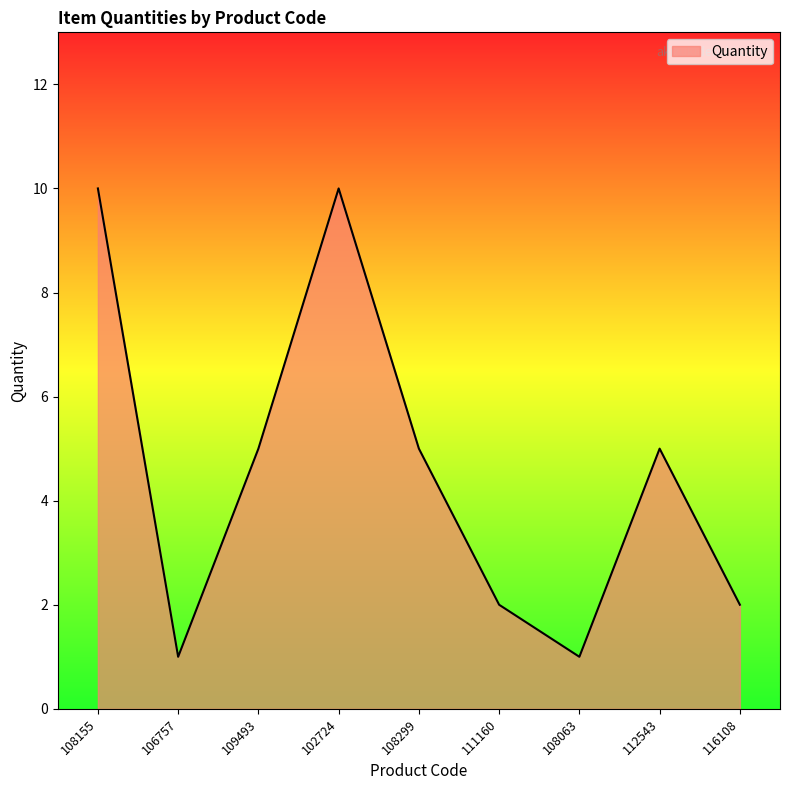

Is it true that the value at 112543 is 8?

False